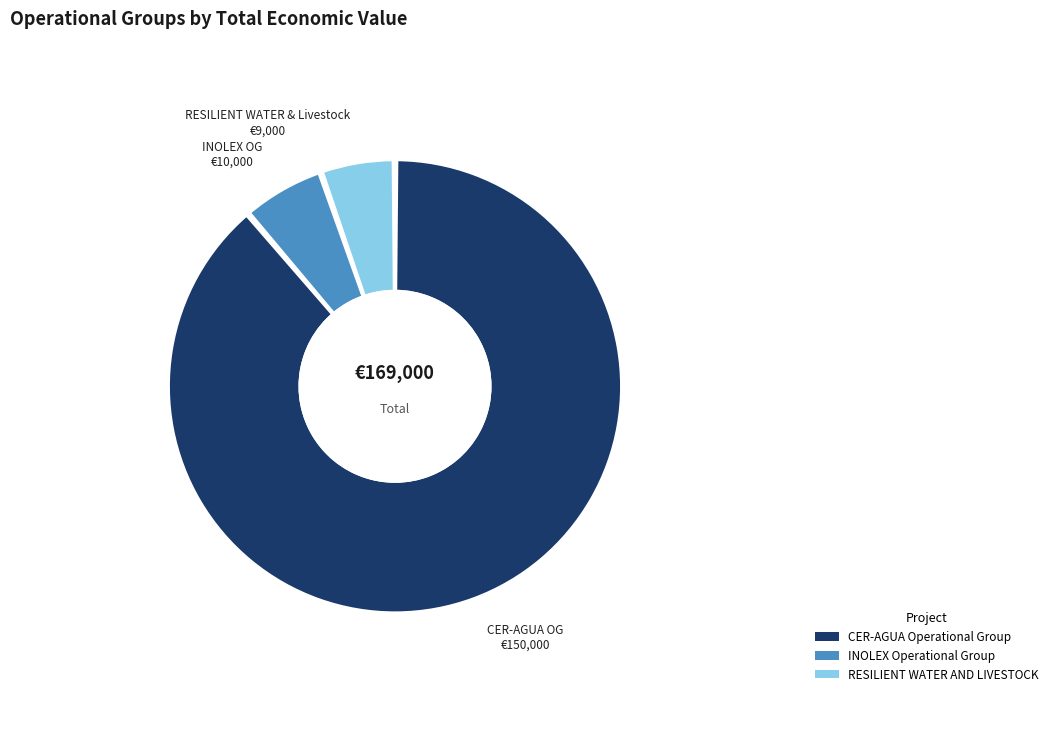

Combined, do RESILIENT WATER AND LIVESTOCK and INOLEX Operational Group account for over 50%?

No